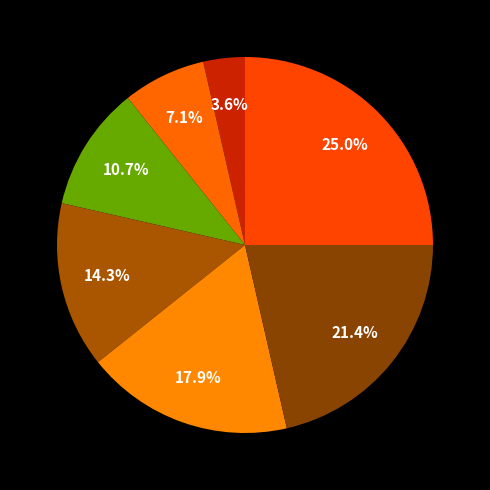

Count the number of slices in the pie.

7